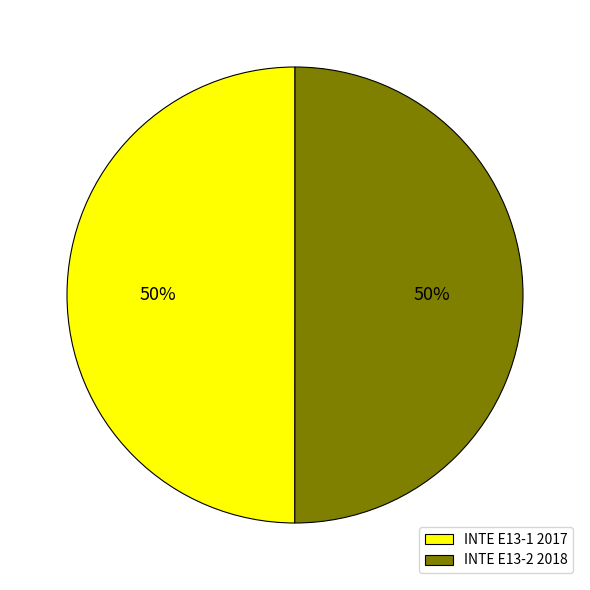

How many slices are in this pie chart?

2